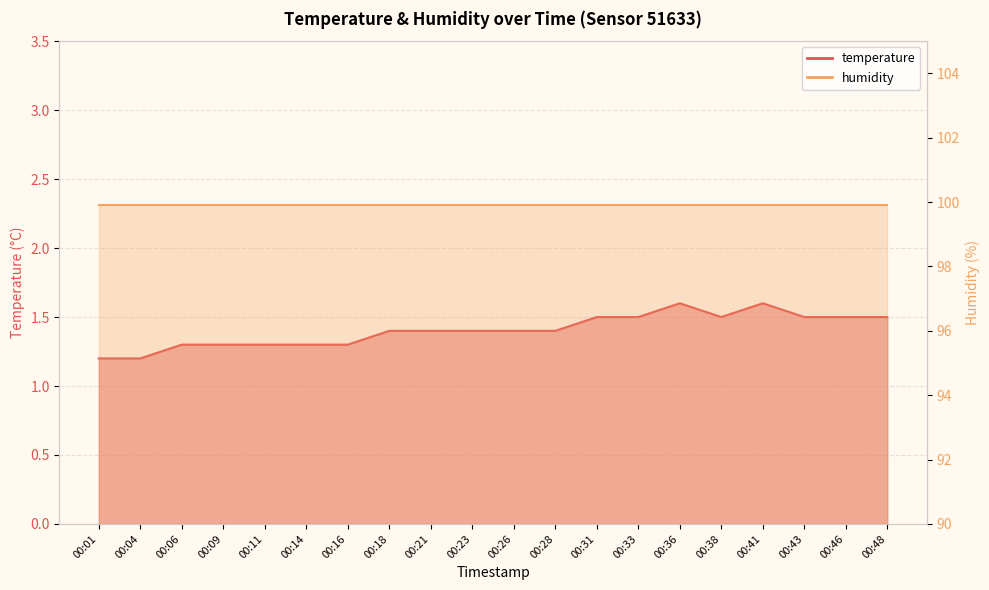

True or false: the data shows 1.5 at 00:48.

True